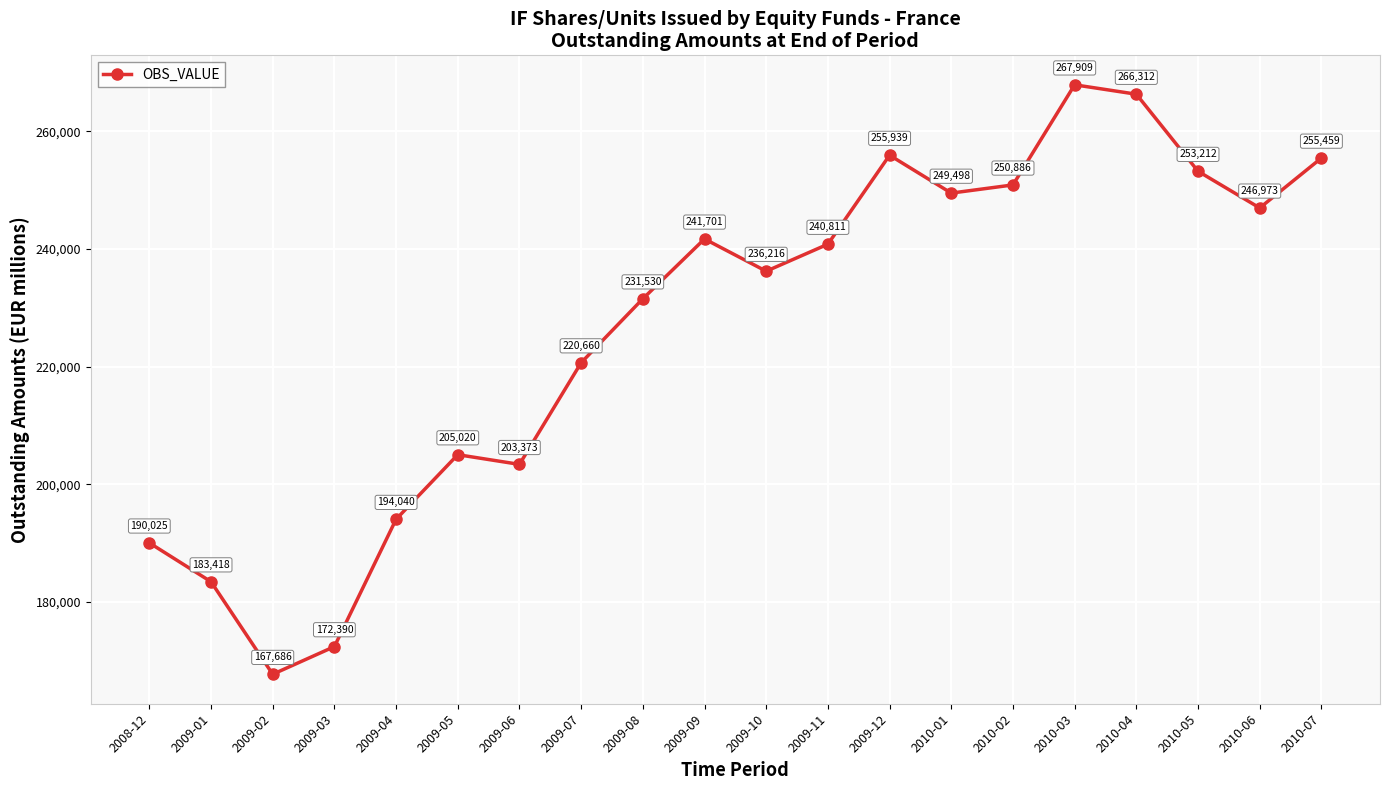

How many values are below 240811?

10